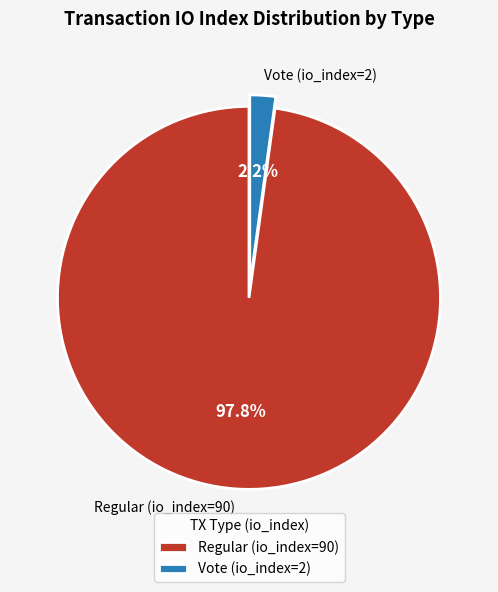

Combined, what portion of the pie is Regular (io_index=90) and Vote (io_index=2)?

100.0%